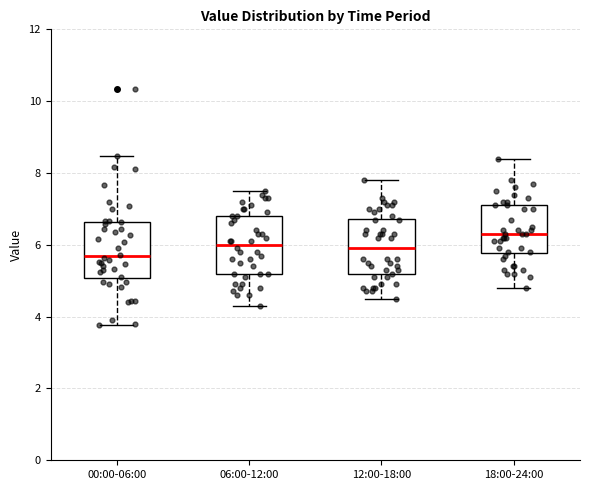

Which box has the highest median line?

18:00-24:00